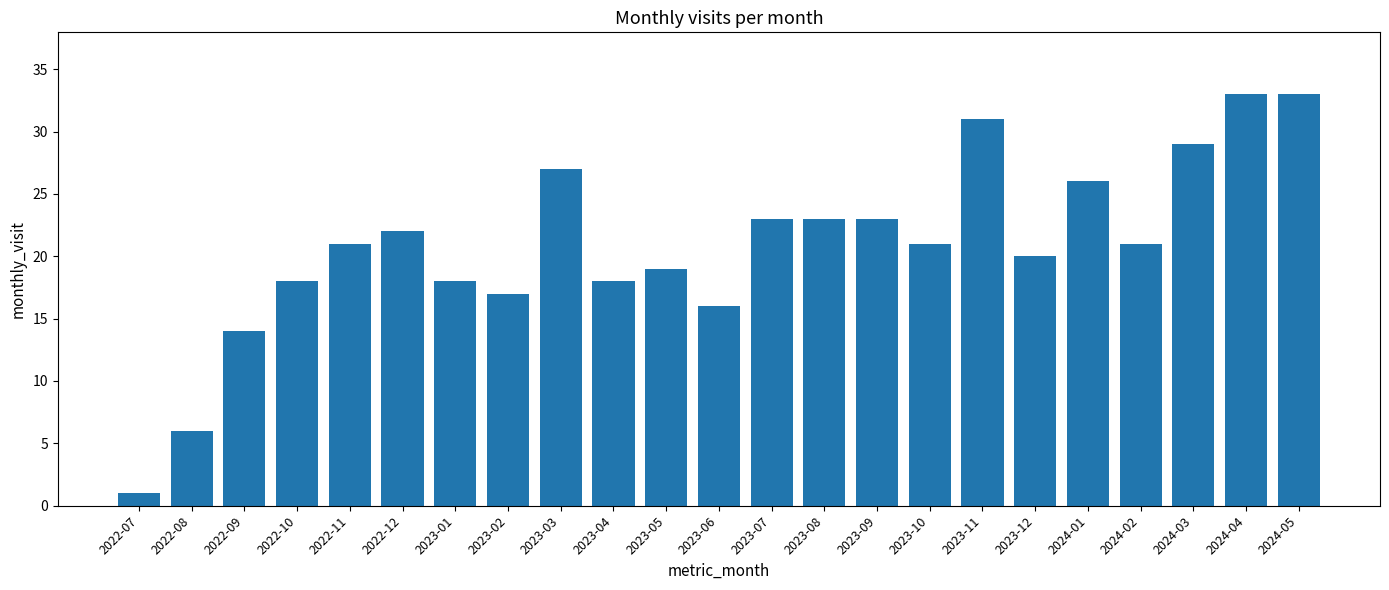

Count the number of data series in this chart.

1